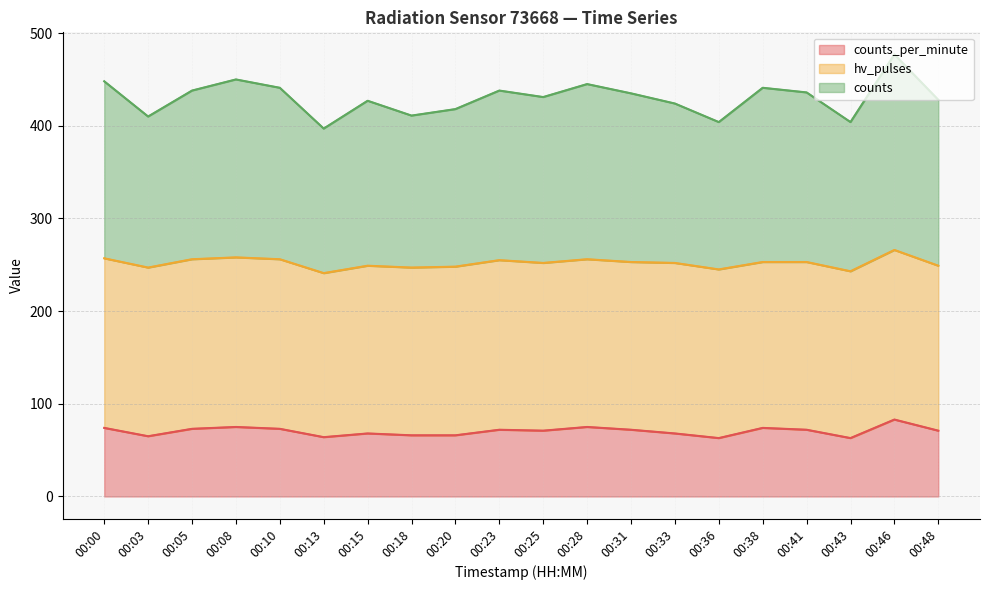

The value of counts at 00:33 is 195. True or false?

False